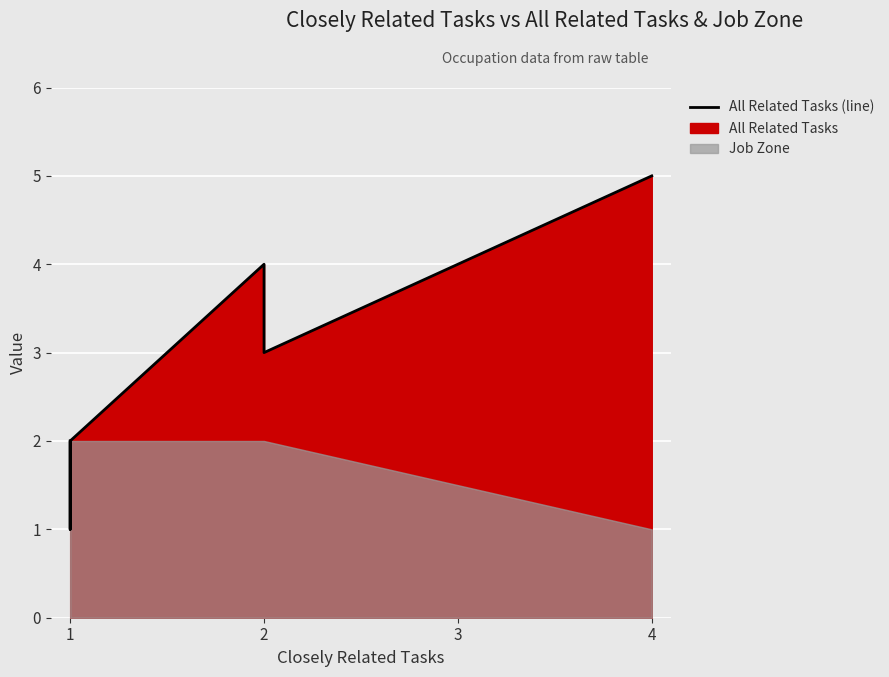

True or false: the data shows 1 at 1.

True